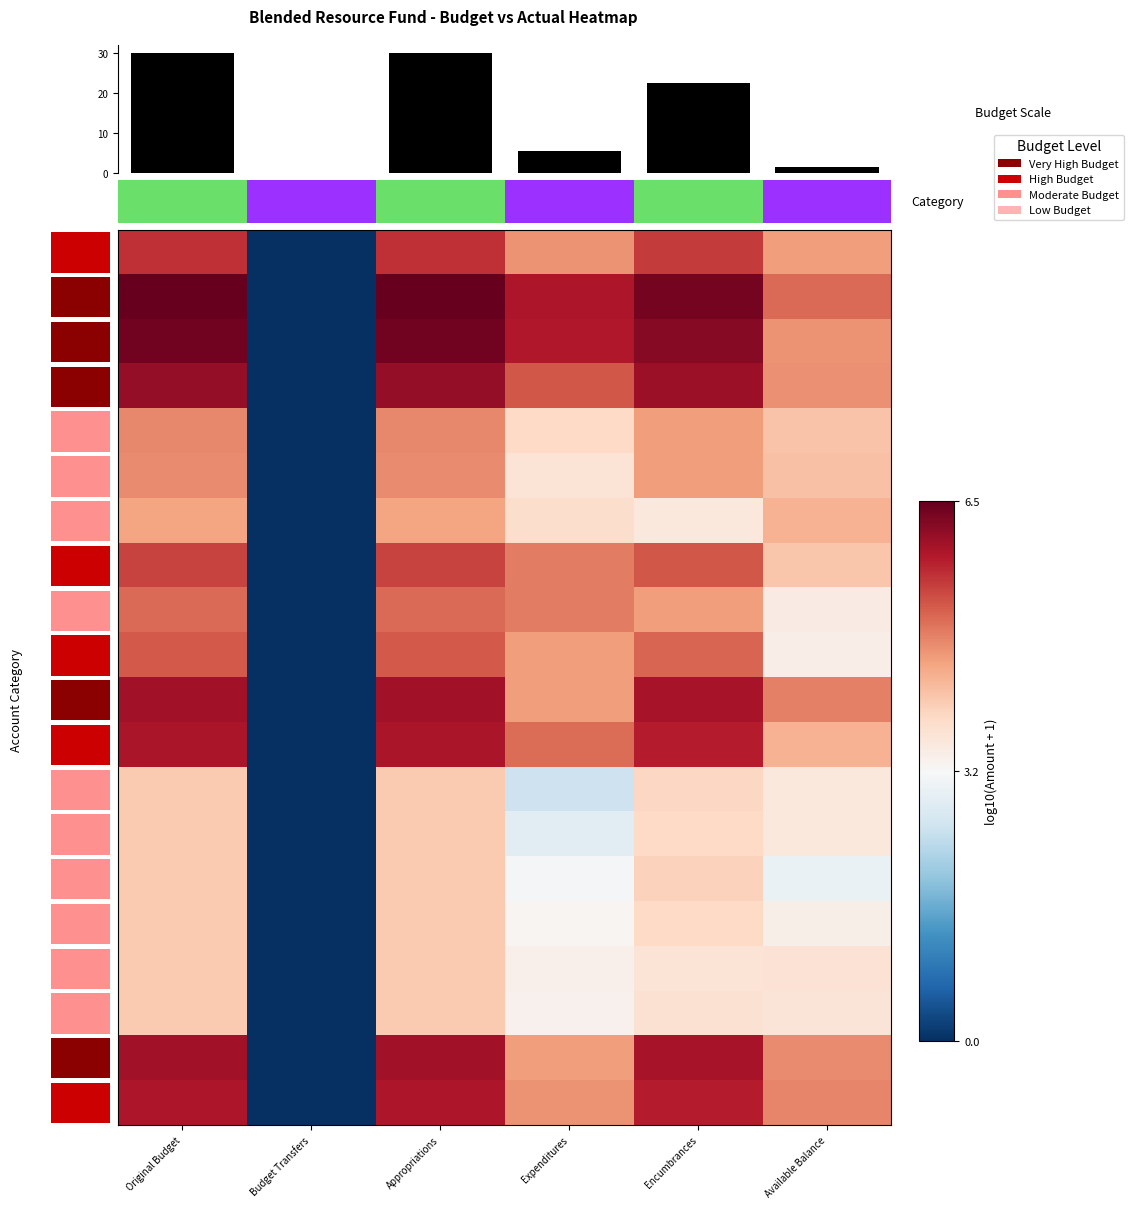

List the labels in order of 0.0 value, smallest first.

Budget Transfers, Available Balance, Expenditures, Encumbrances, Original Budget, Appropriations